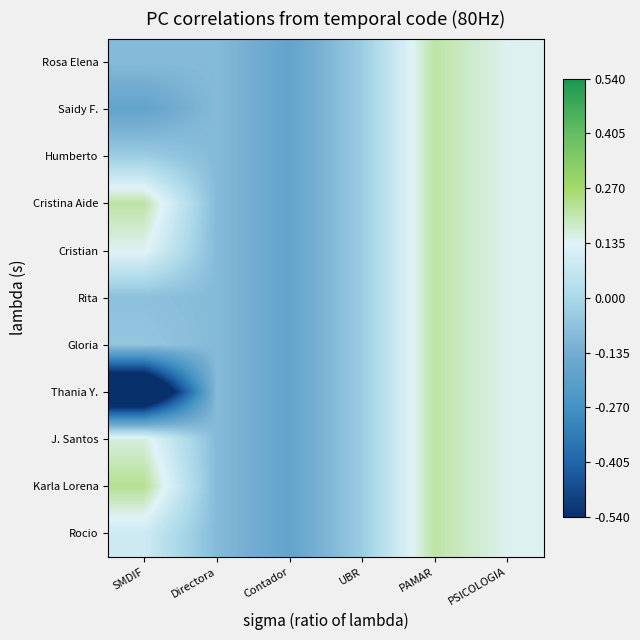

Which series has the largest total across all categories?

Karla Lorena